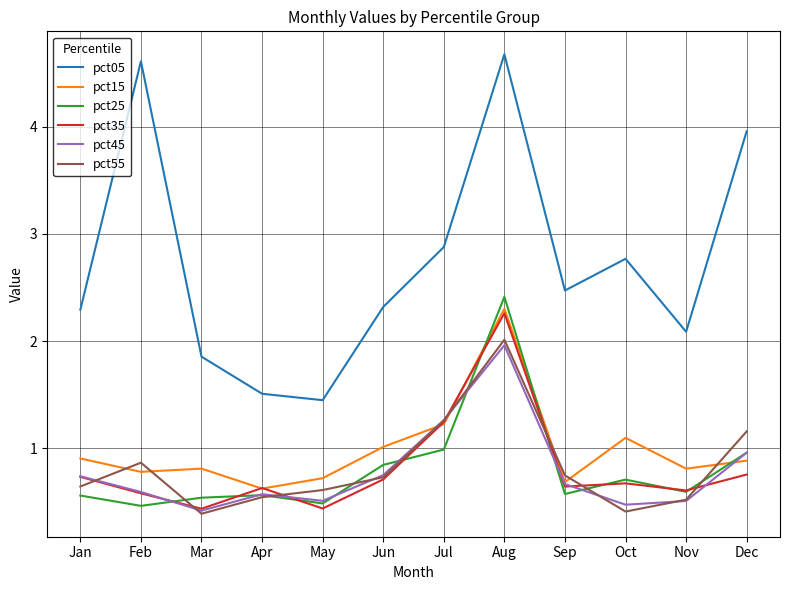

What is the maximum value for pct25?

2.4